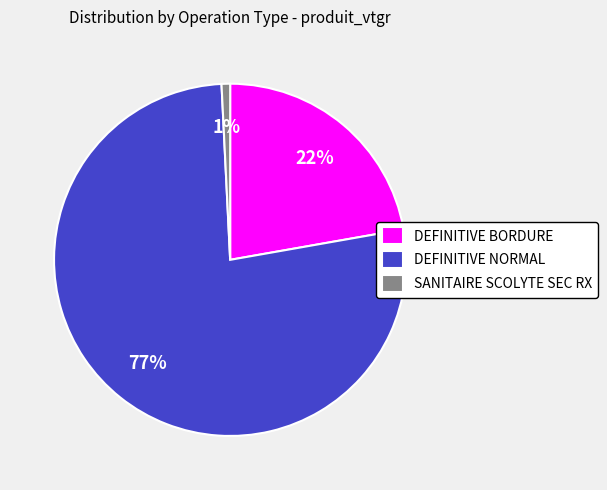

Rank the categories by value from highest to lowest.

DEFINITIVE NORMAL, DEFINITIVE BORDURE, SANITAIRE SCOLYTE SEC RX